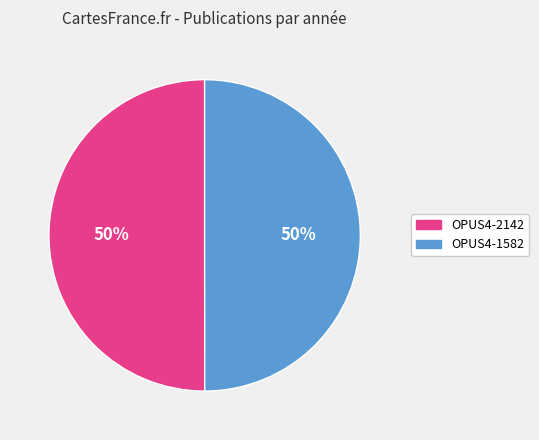

How many slices are in this pie chart?

2